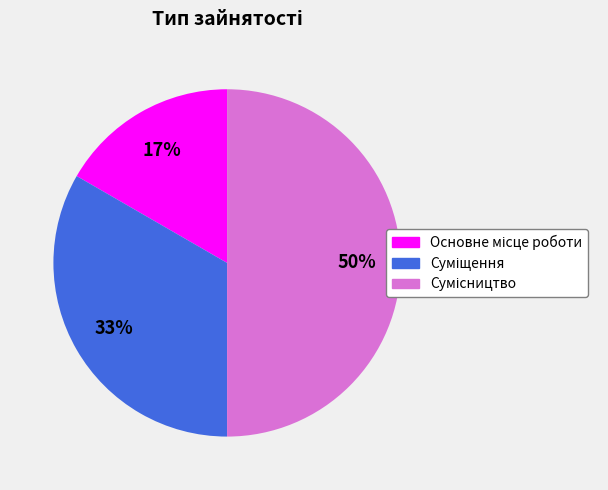

To the nearest percent, what is the difference between the largest and smallest slice percentages?

33%